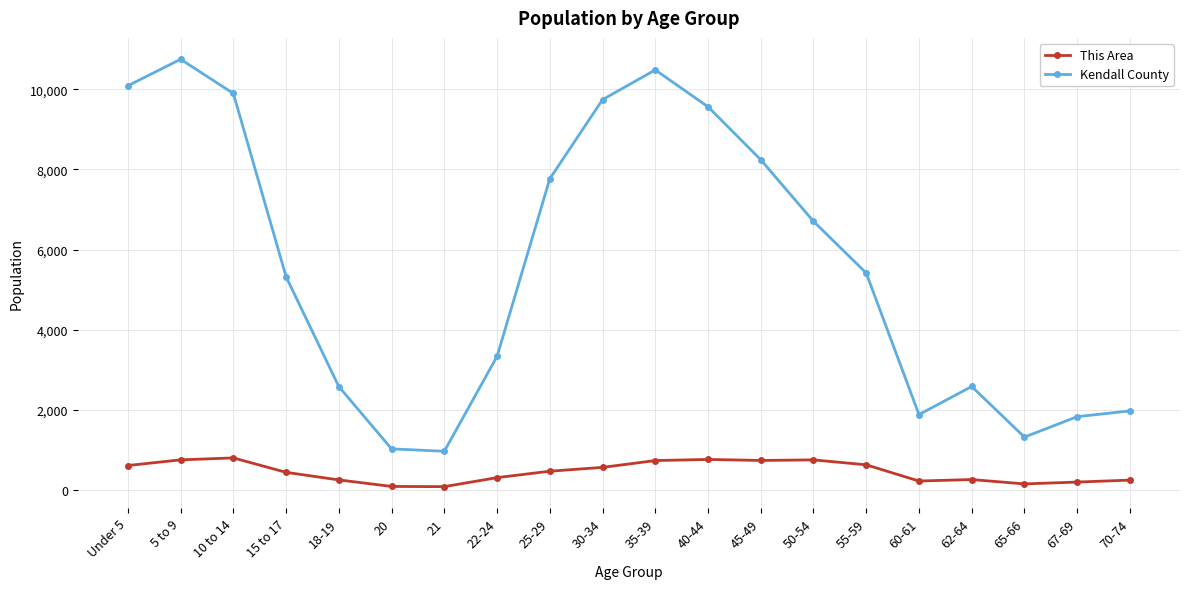

Which series has the largest range (max minus min)?

Kendall County